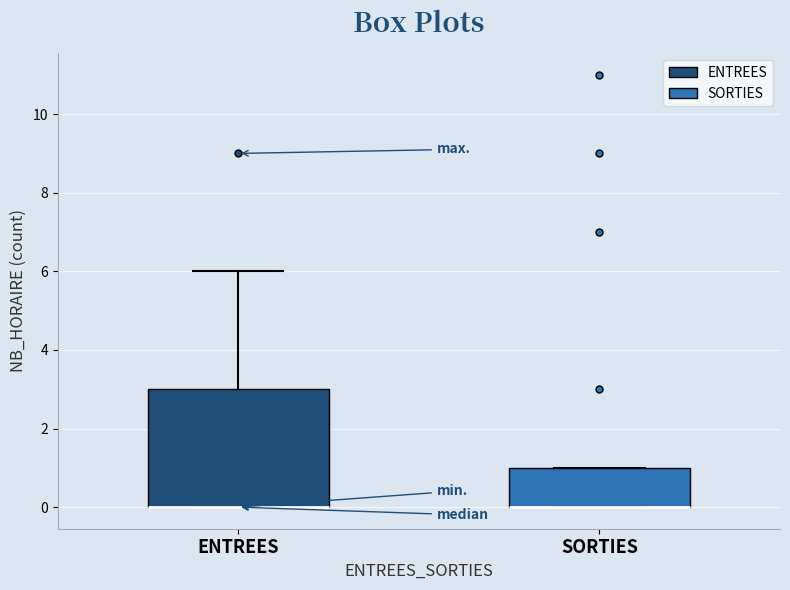

Where is the upper edge of the box for ENTREES on the y-axis? The values are not printed on the chart, so give them approximately, as read against the axis.

3